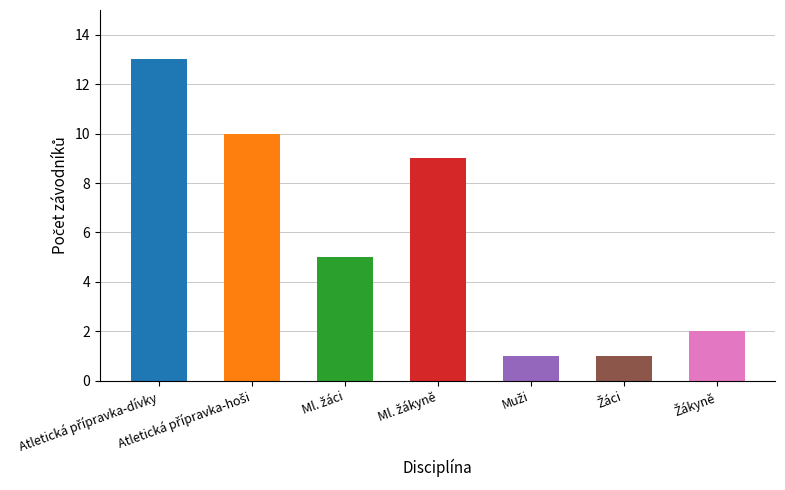

What is the greatest value displayed?

13